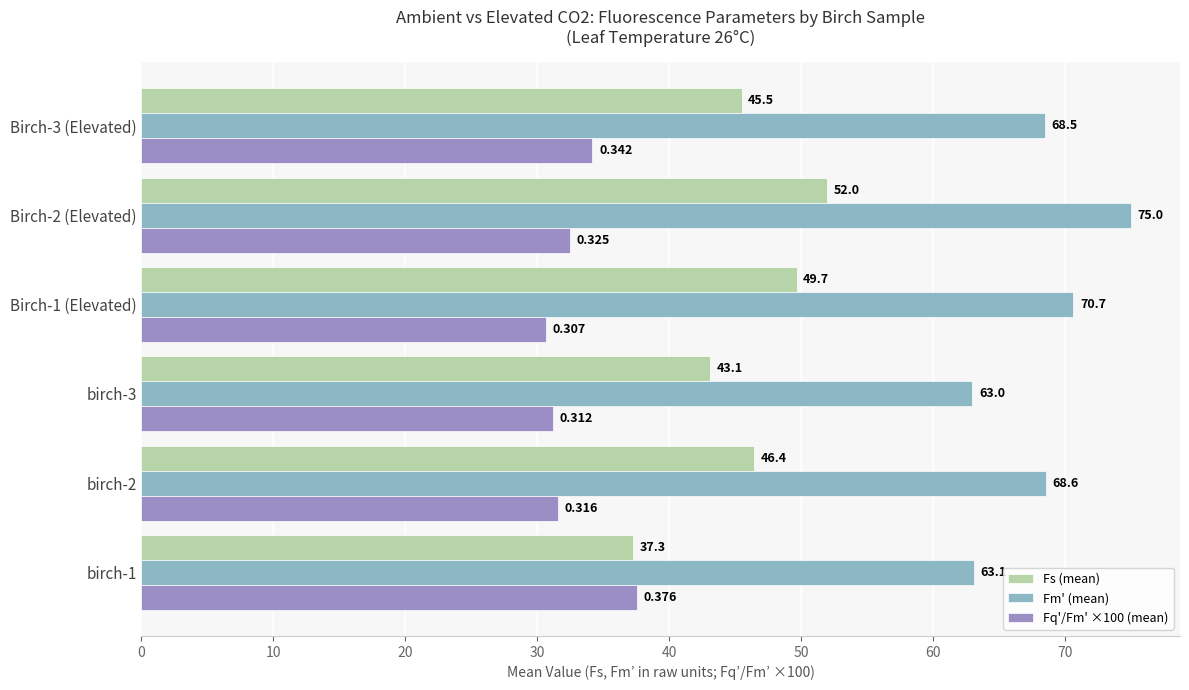

List the series in order of their overall mean, highest first.

Fm' (mean), Fs (mean), Fq'/Fm' ×100 (mean)